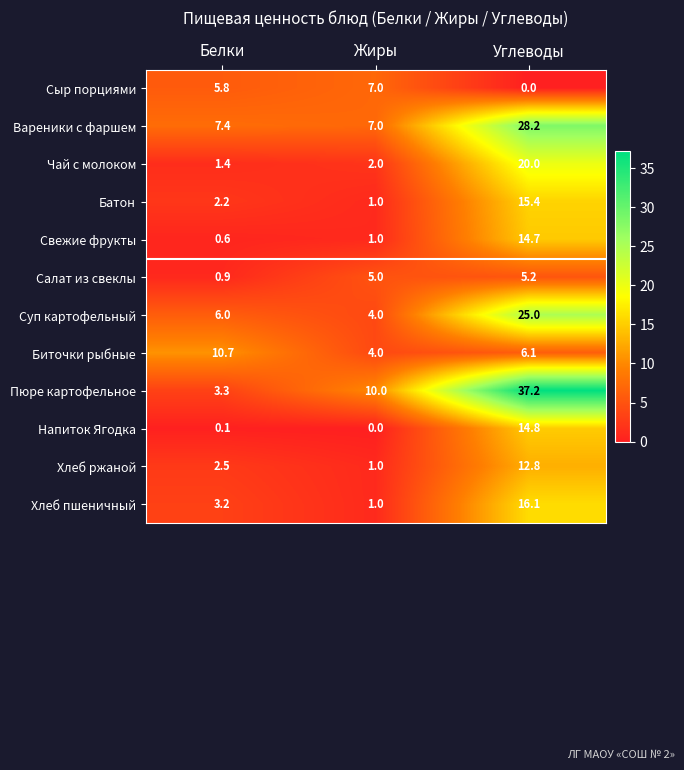

What is the sum of the Сыр порциями values at Углеводы and Жиры?

7.0